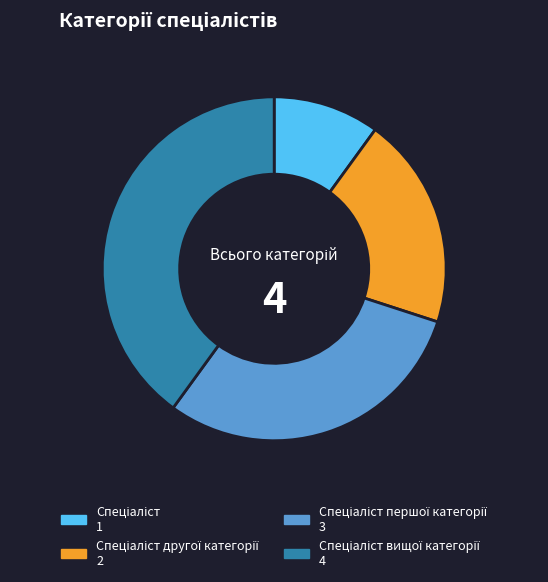

Count the number of slices in the pie.

4